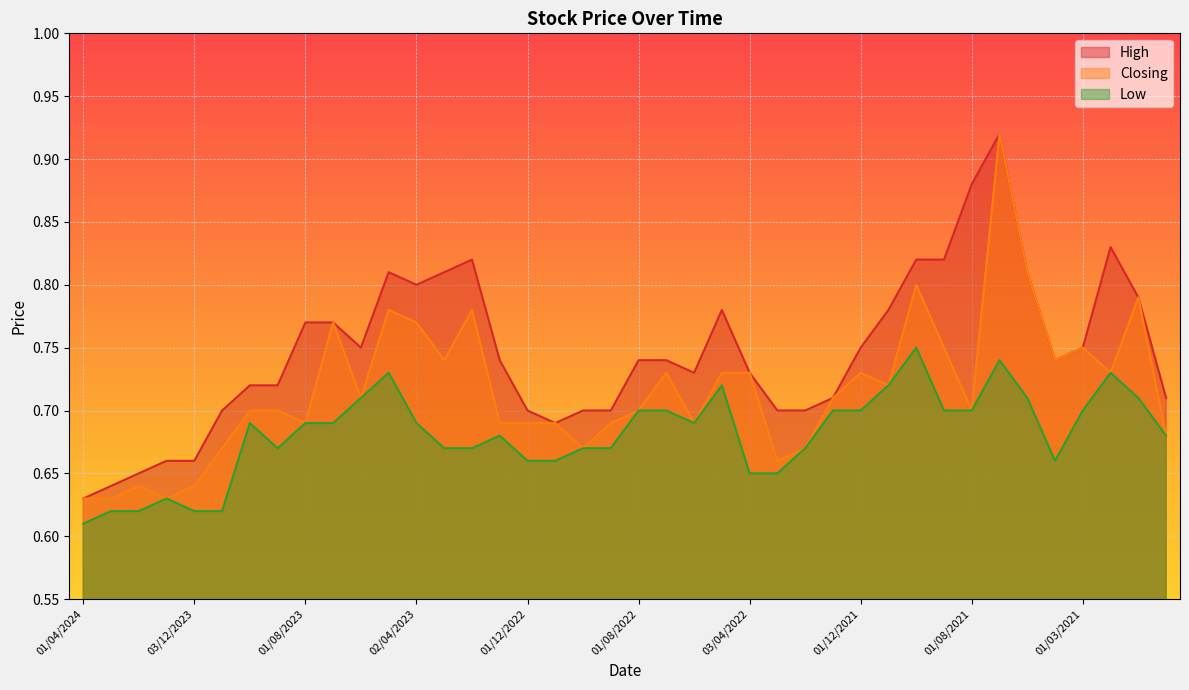

Rank the series at 01/12/2022 from lowest to highest value.

Low, Closing, High